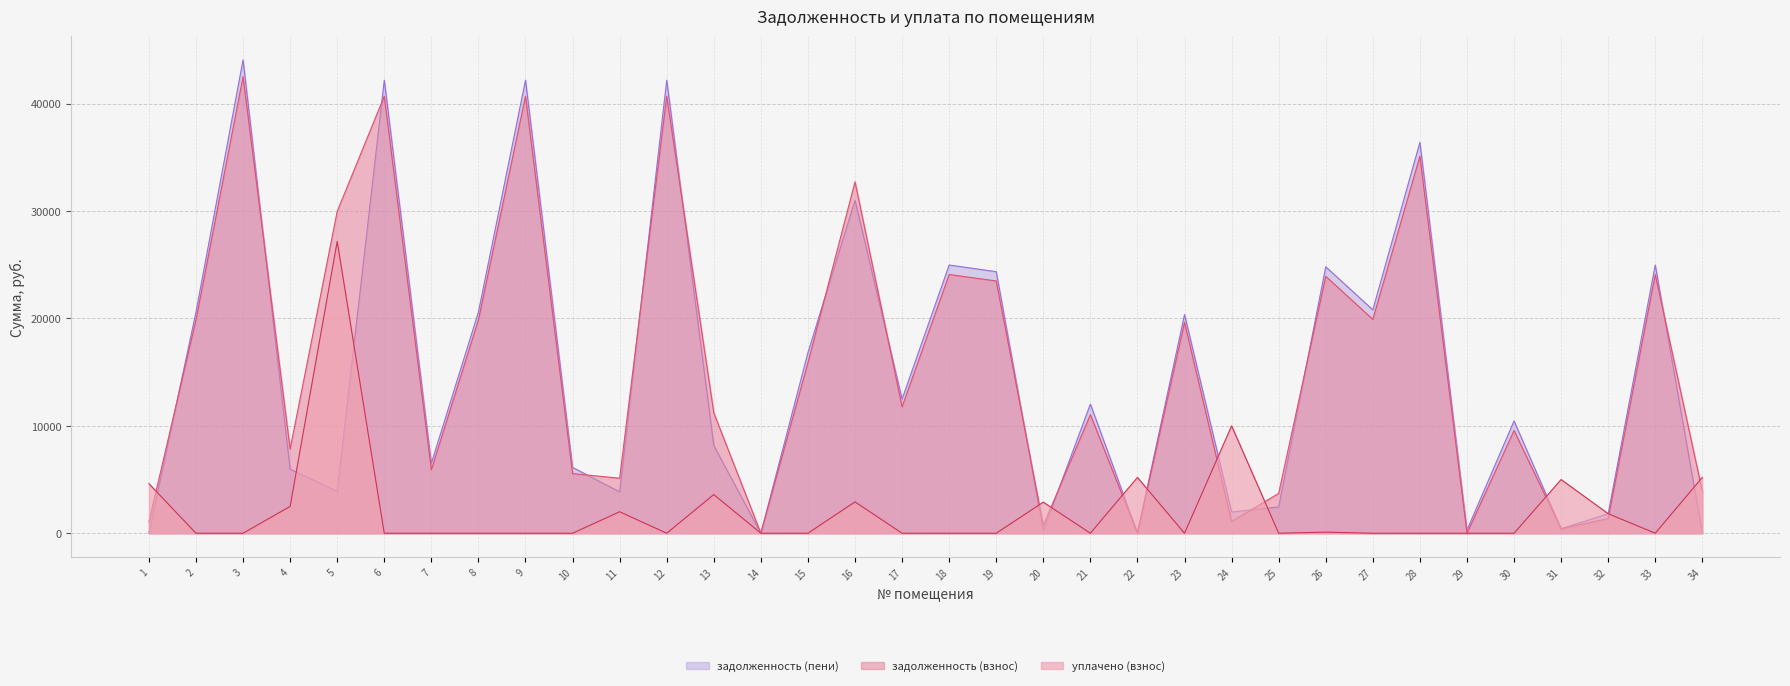

Where does the задолженность (пени) series first go above 12025?

2